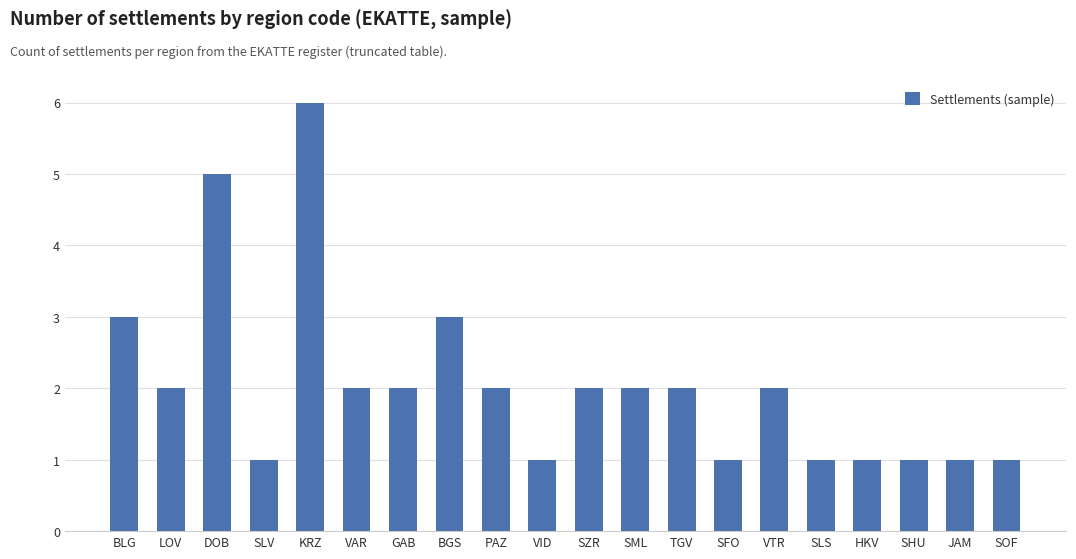

Between JAM and VTR, which is larger?

VTR